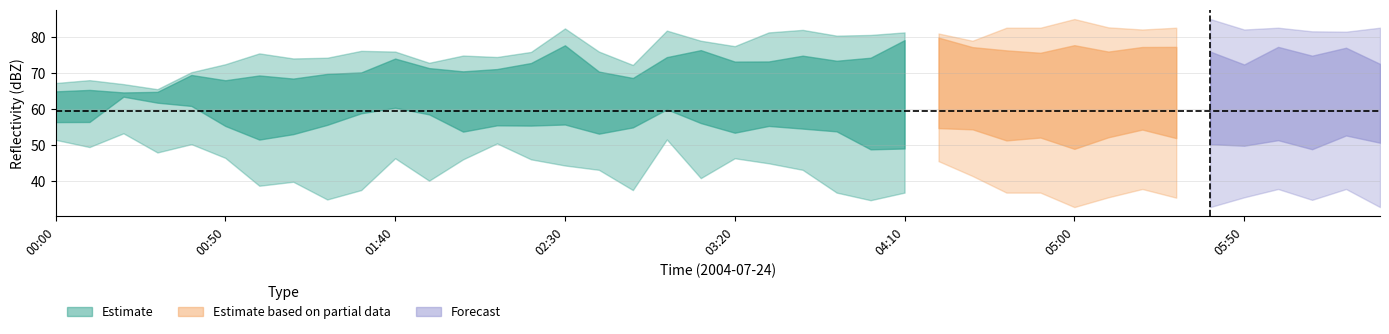

What is the total value across all series at 01:00?

362.6